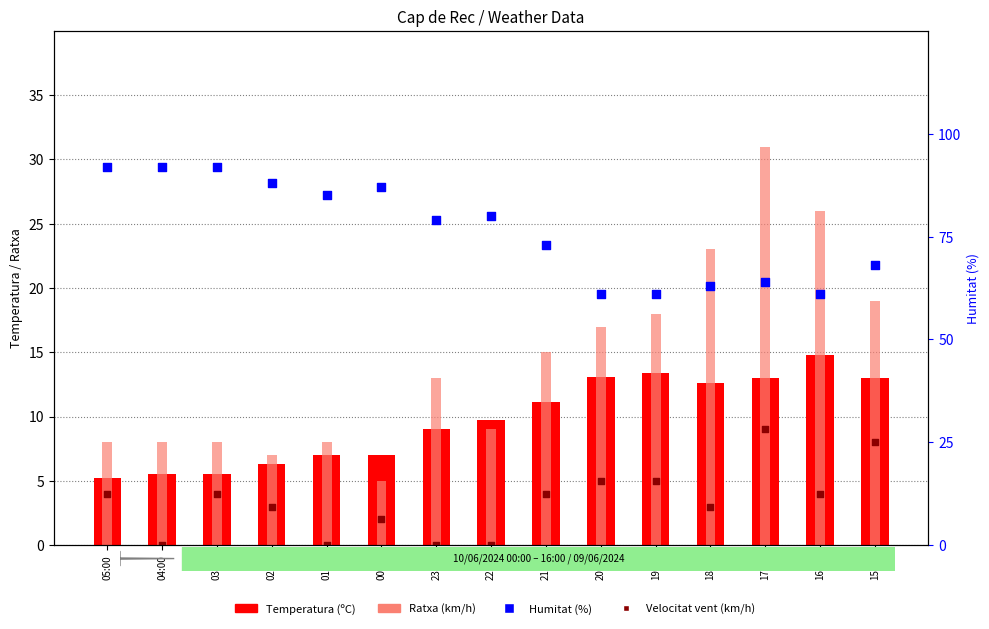

What are all the series names shown in the legend?

Temperatura (ºC), Ratxa (km/h), Velocitat vent (km/h), Humitat (%)